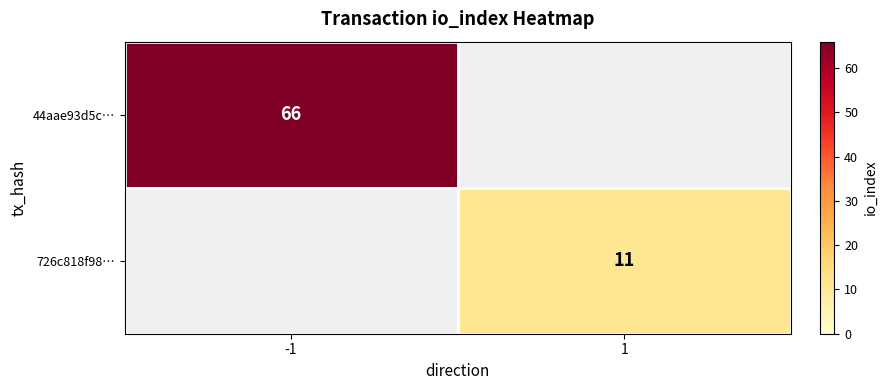

Is it true that 44aae93d5c… equals 88 at -1?

False